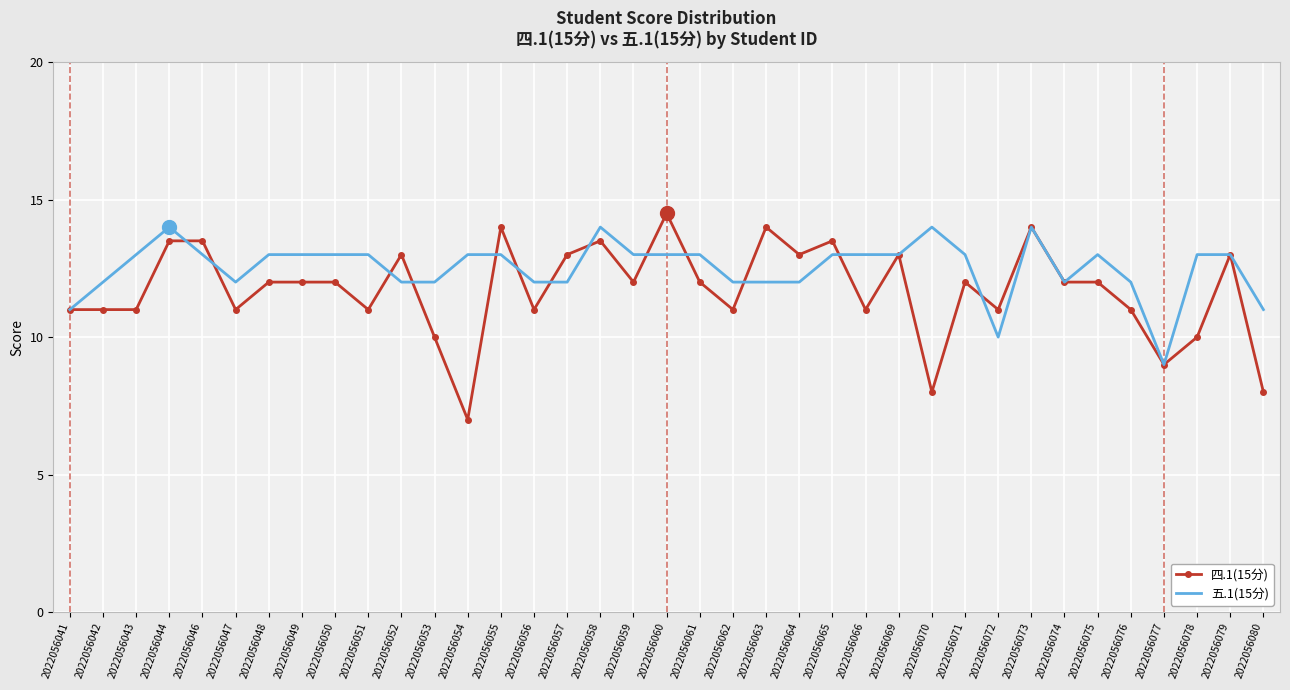

Which series has the widest spread of values?

四.1(15分)